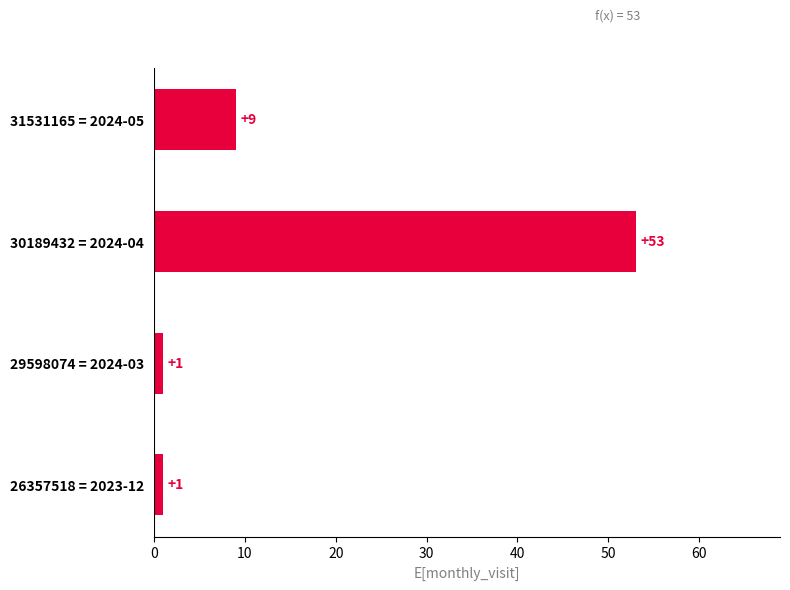

How many categories are shown in the chart?

4